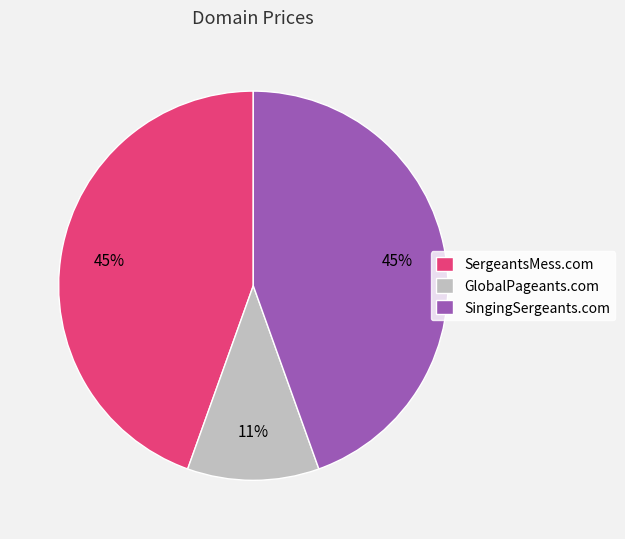

How many slices are in this pie chart?

3